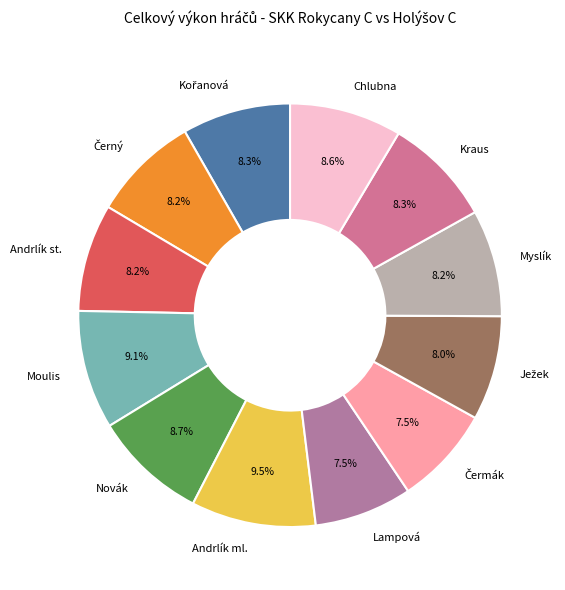

Does Andrlík ml. account for over 50% of the chart?

No